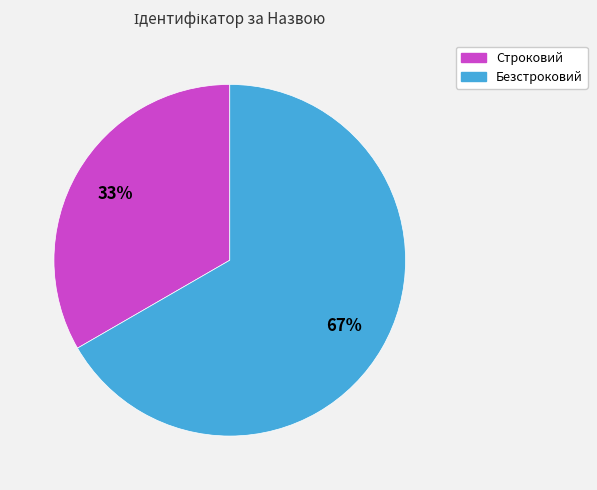

How many slices are in this pie chart?

2